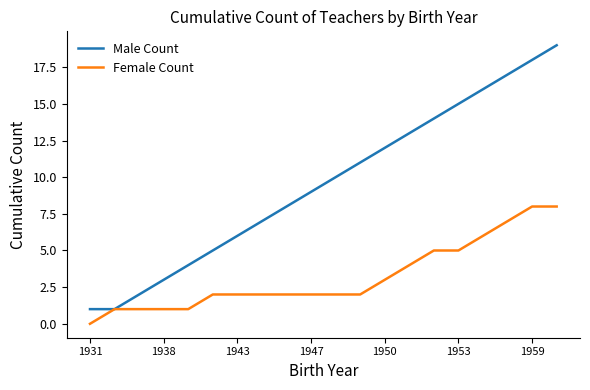

List the series in order of their overall mean, highest first.

Male Count, Female Count